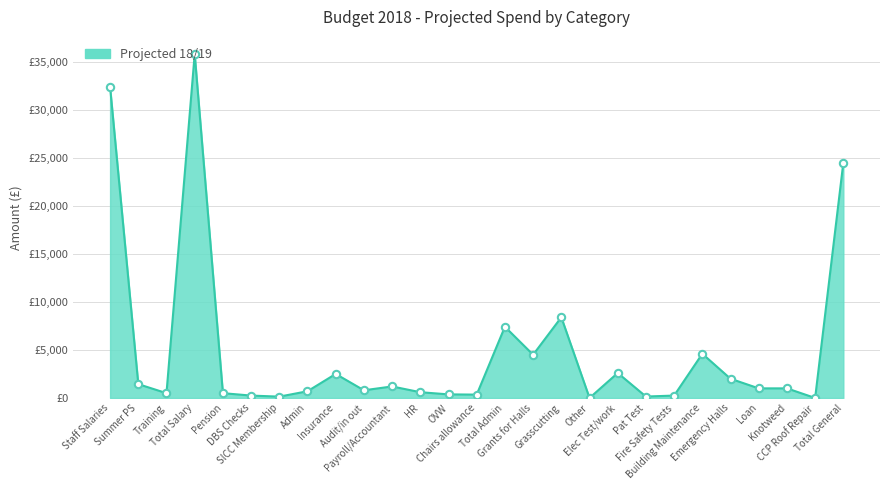

What is the change in value from SlCC Membership to OVW?

+235